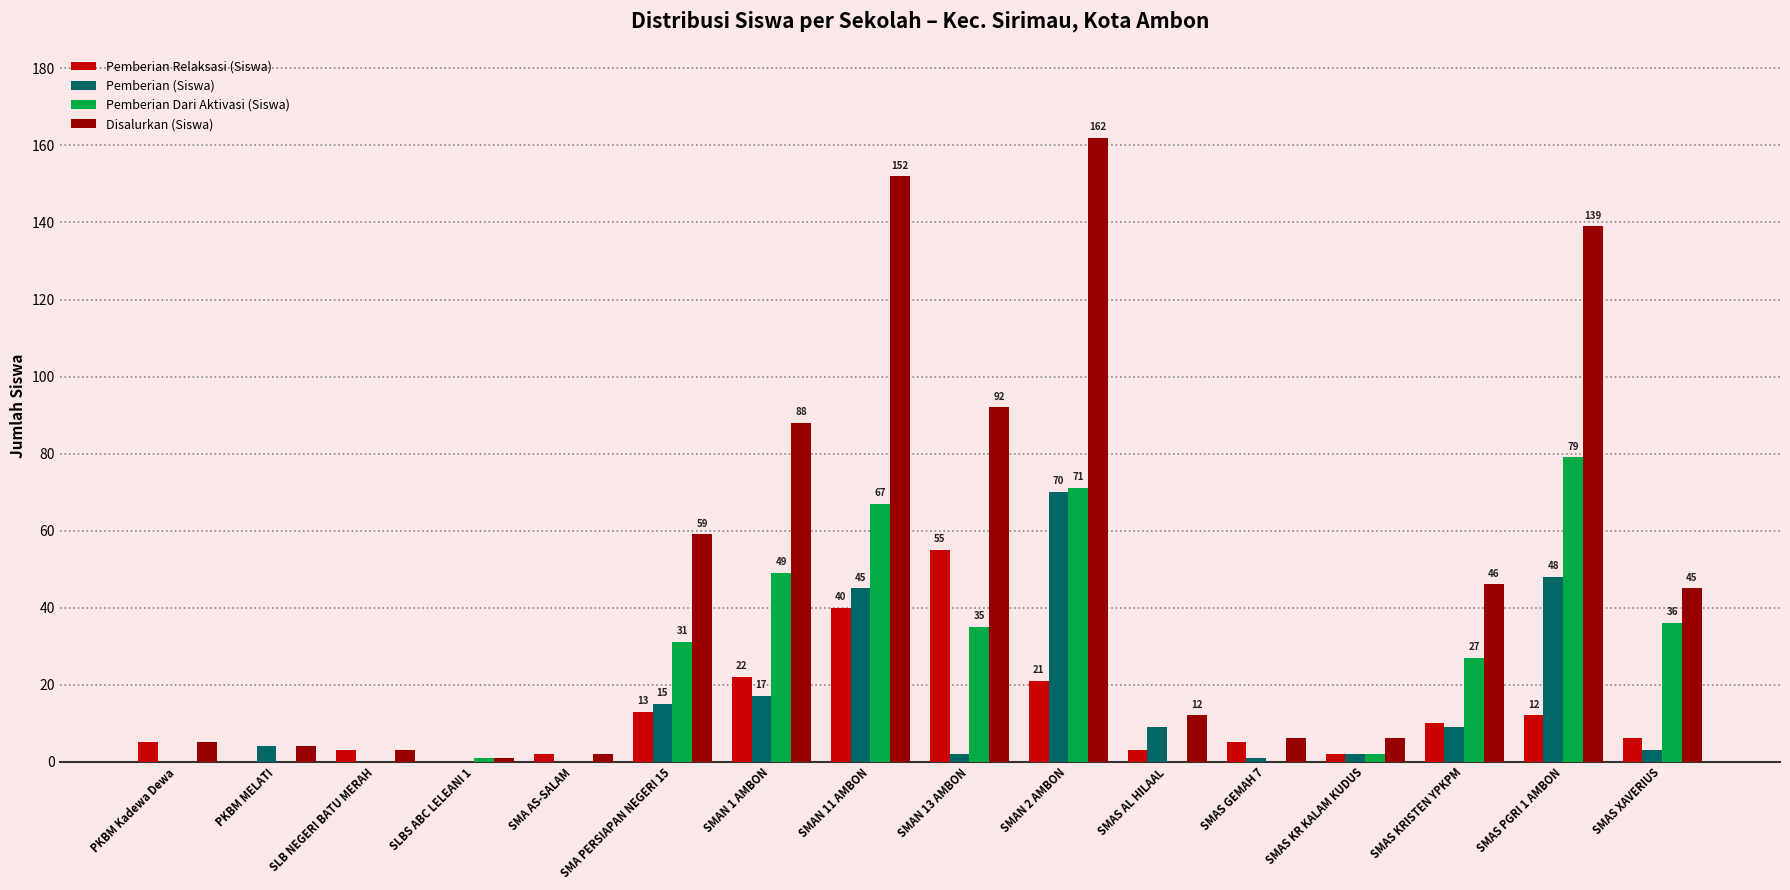

What is the total value across all series at SMAS KR KALAM KUDUS?

12